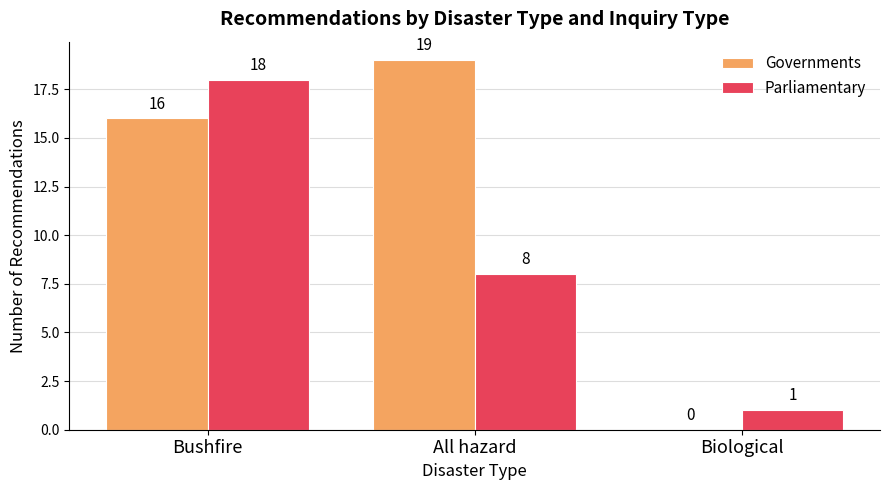

Between Bushfire and All hazard, which series saw the biggest shift?

Parliamentary